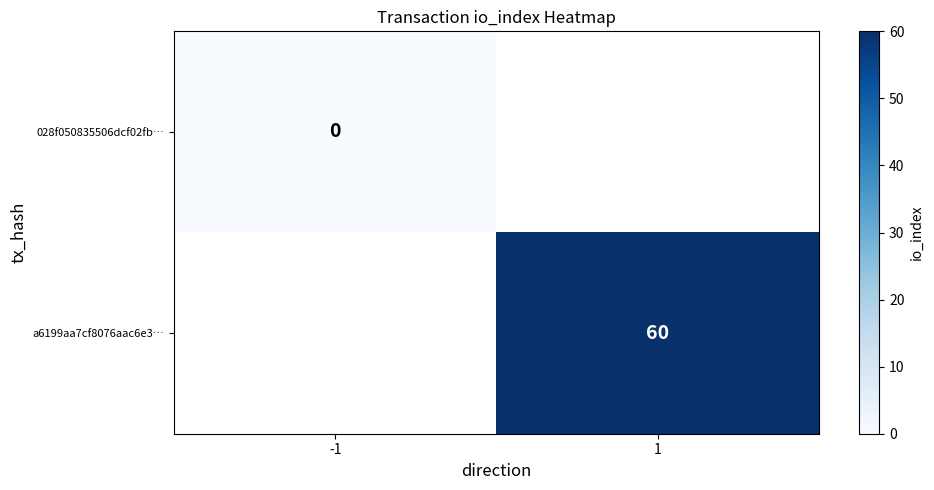

Is the value of a6199aa7cf8076aac6e3… at 1 greater than the value of 028f050835506dcf02fb… at -1?

Yes